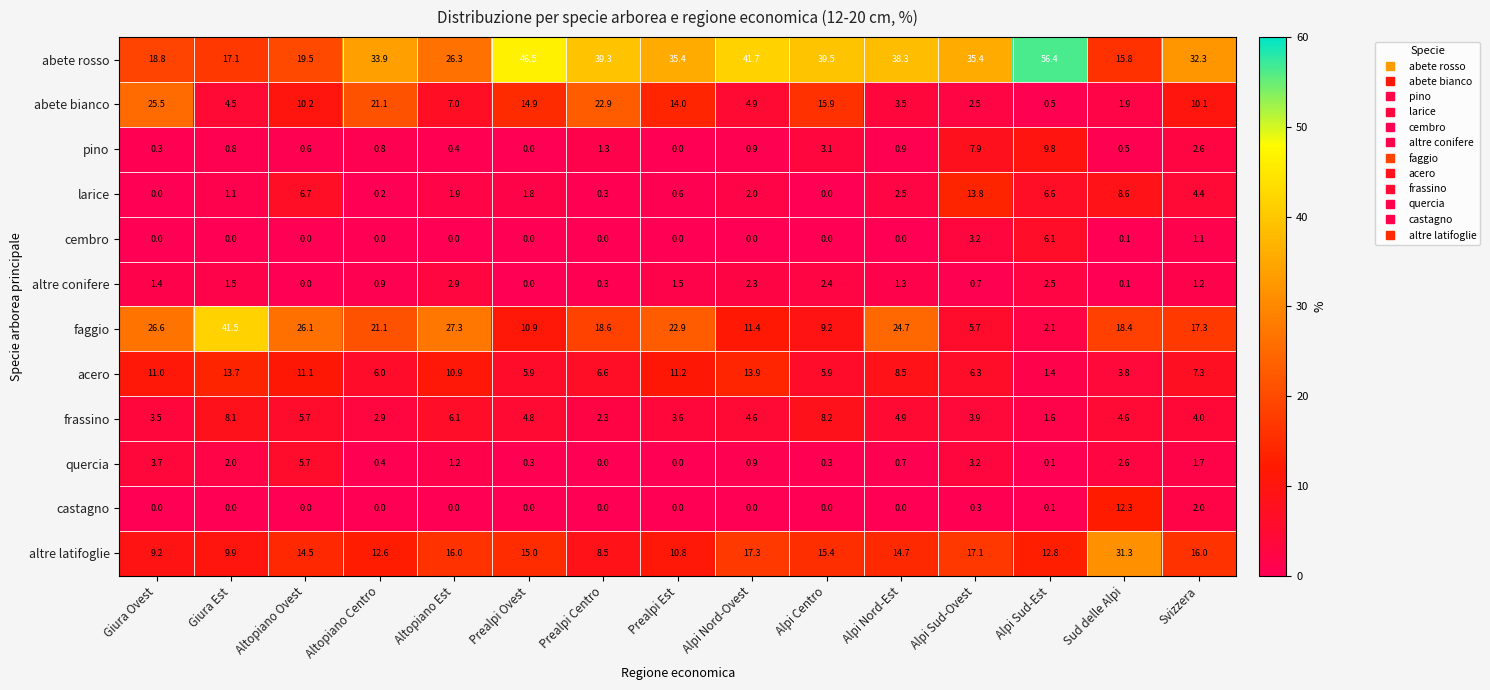

Which series changed the most between Prealpi Est and Alpi Sud-Est?

abete rosso